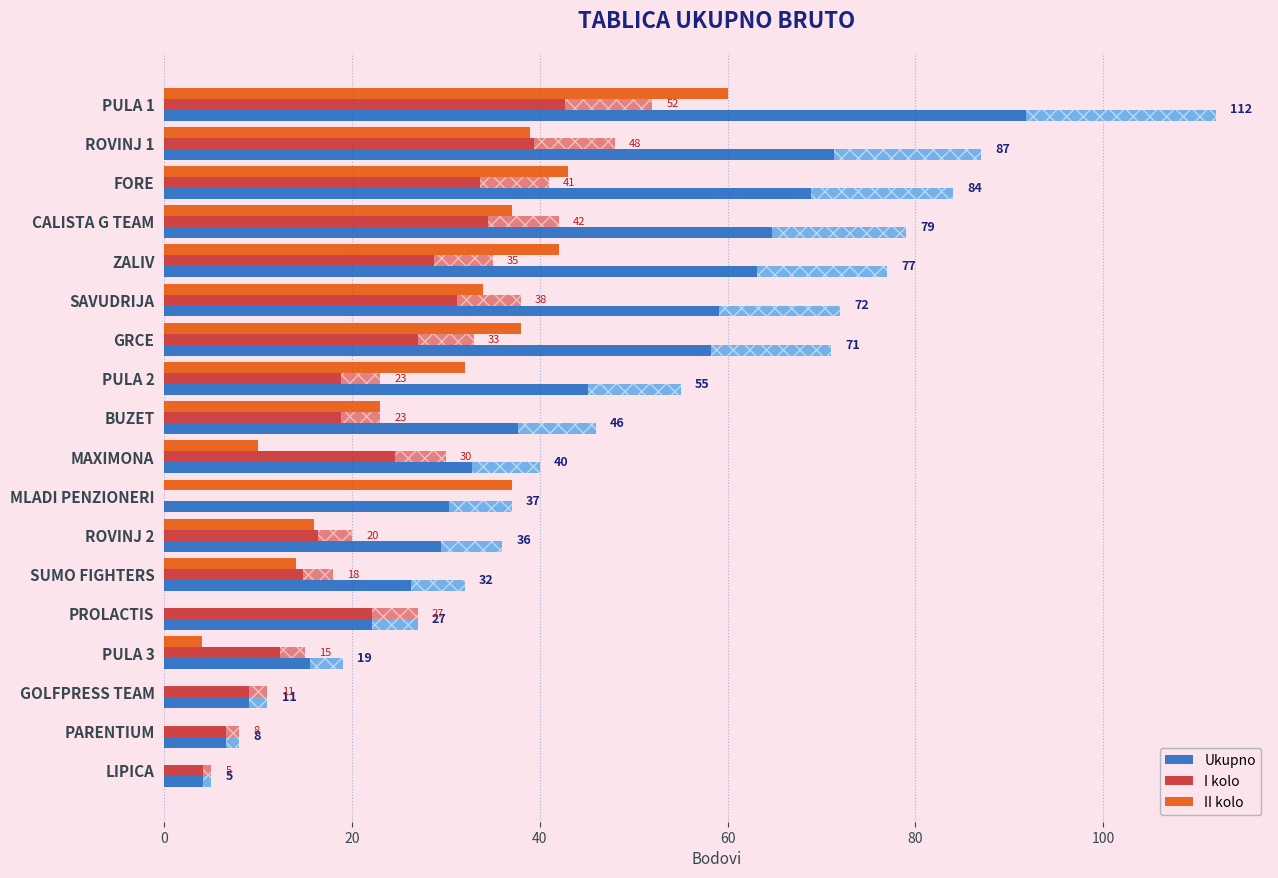

True or false: Ukupno has a value of 36 at ROVINJ 2.

True